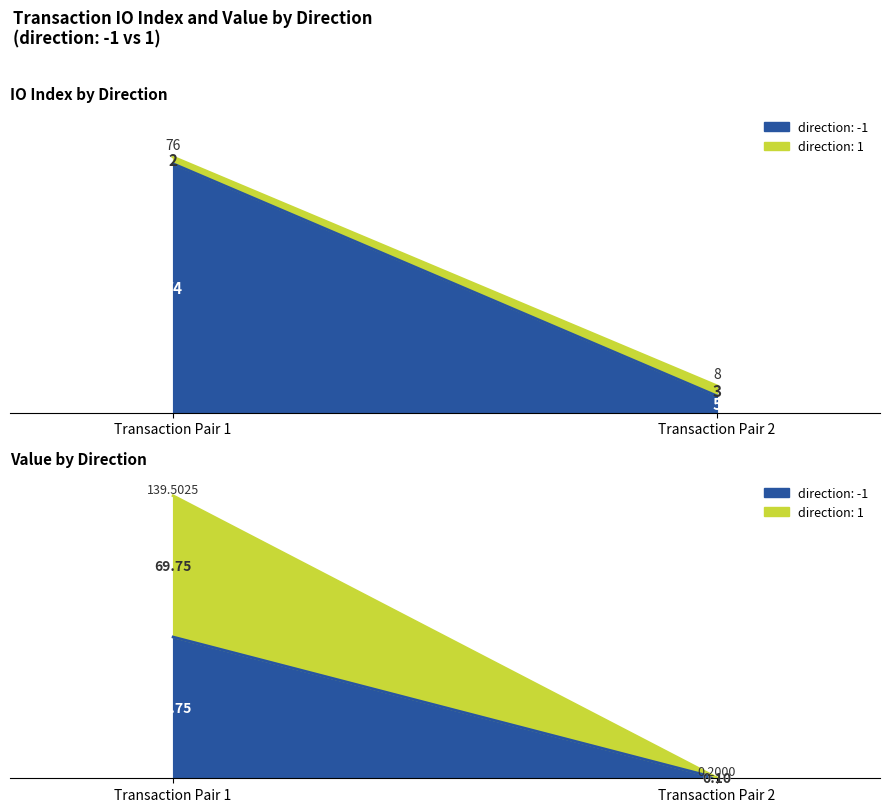

True or false: value and io_index cross at least once.

True